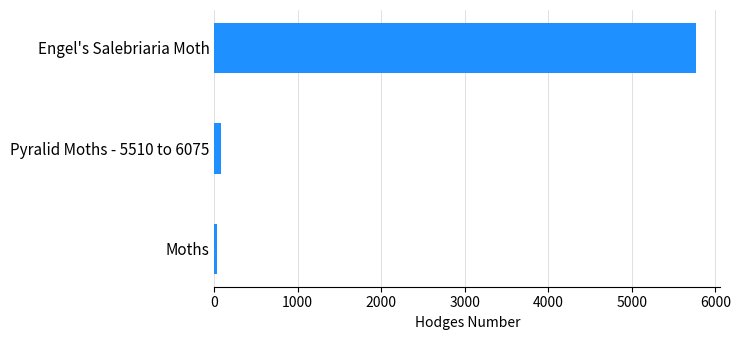

At which label is the value closest to 2901?

Pyralid Moths - 5510 to 6075